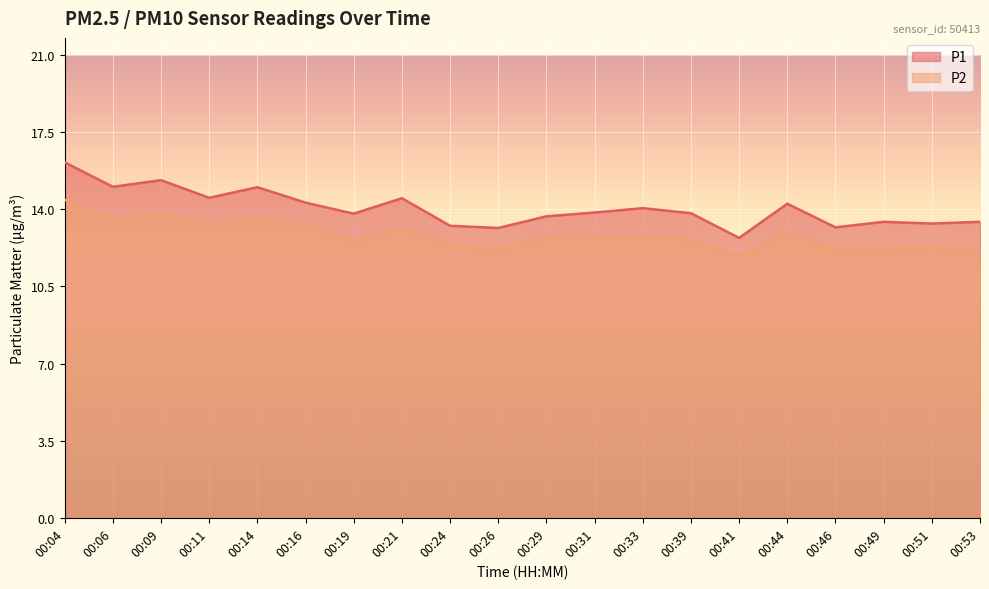

In P1, how many points are higher than both neighbors (excluding endpoints)?

6